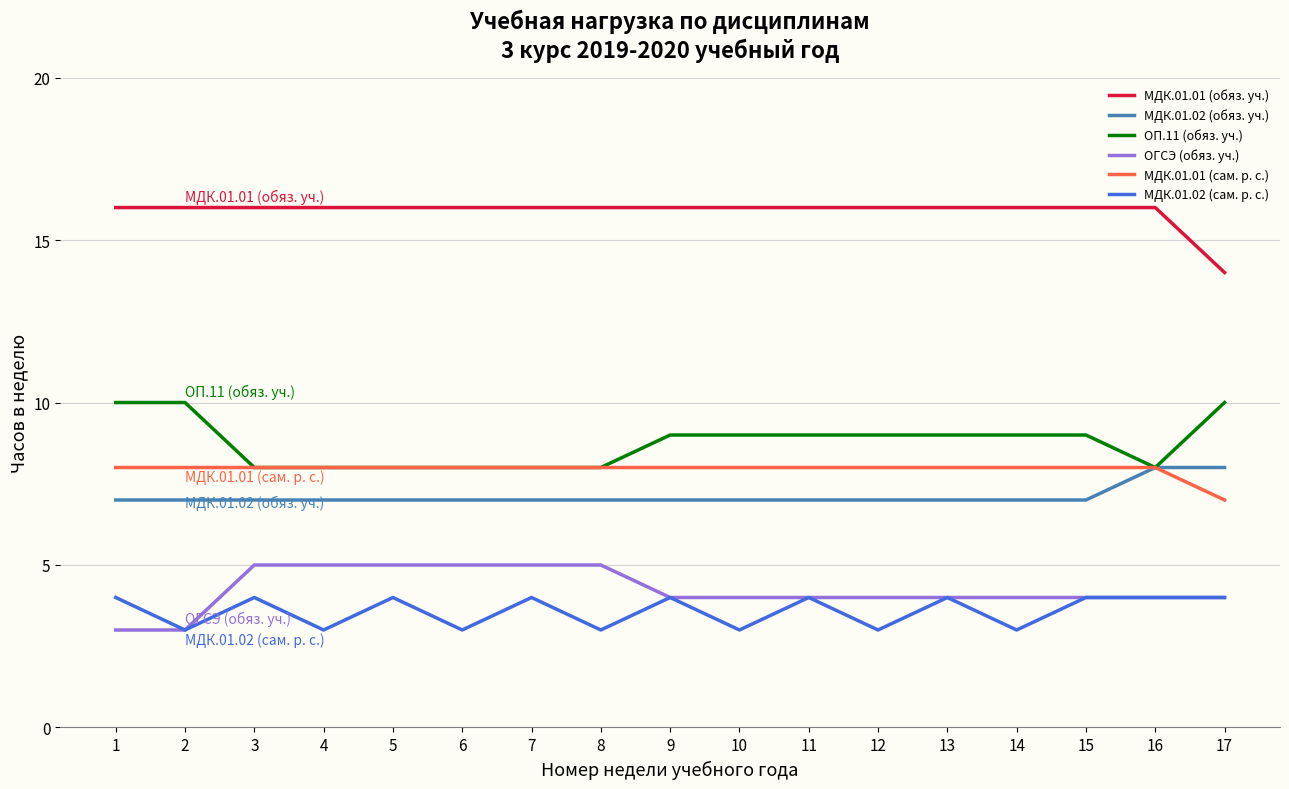

Count the number of data series in this chart.

6